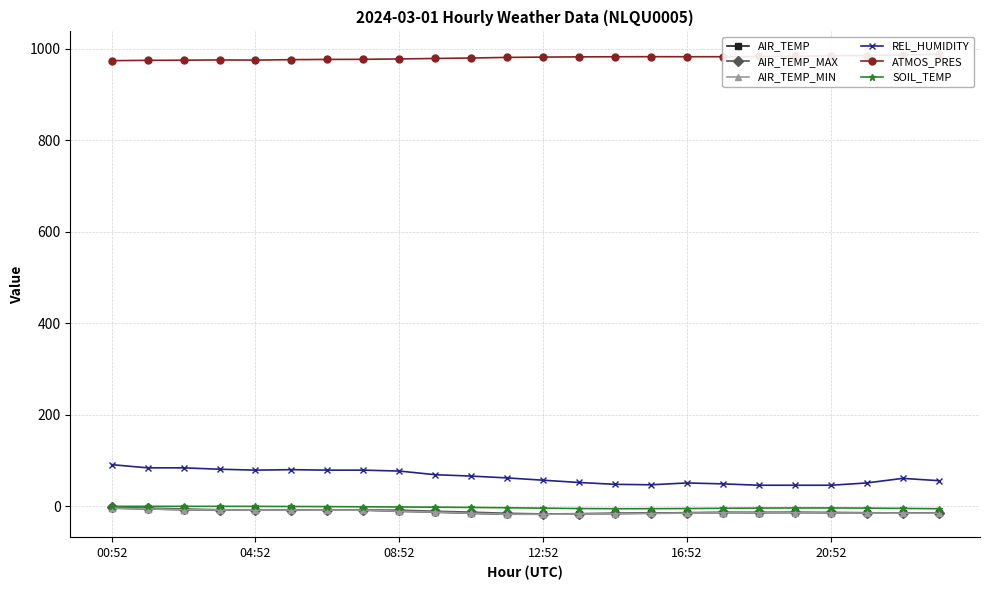

The SOIL_TEMP series shows -0.1 at 00:52. True or false?

True